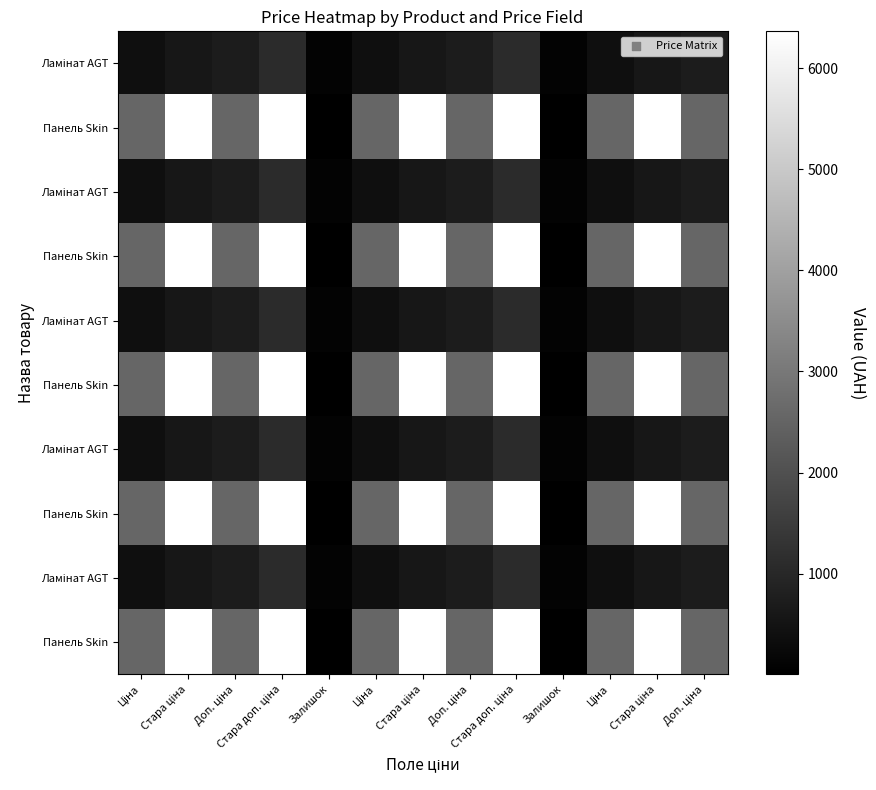

Count the number of categories in the chart.

13